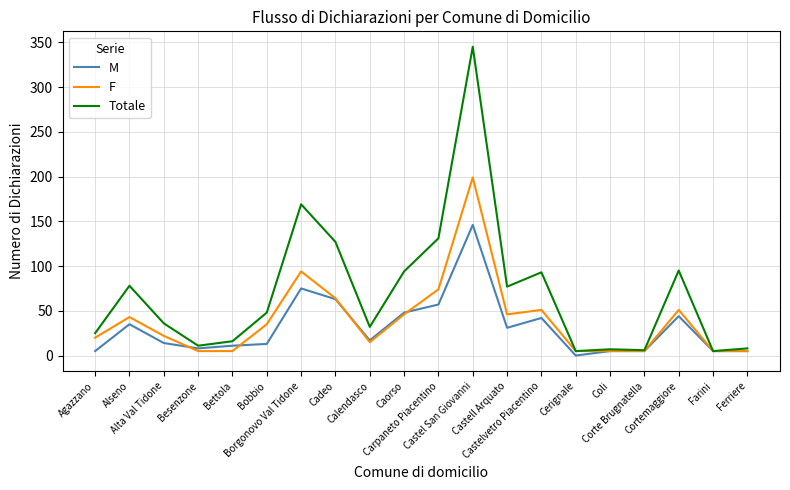

True or false: M and F intersect in this chart.

True